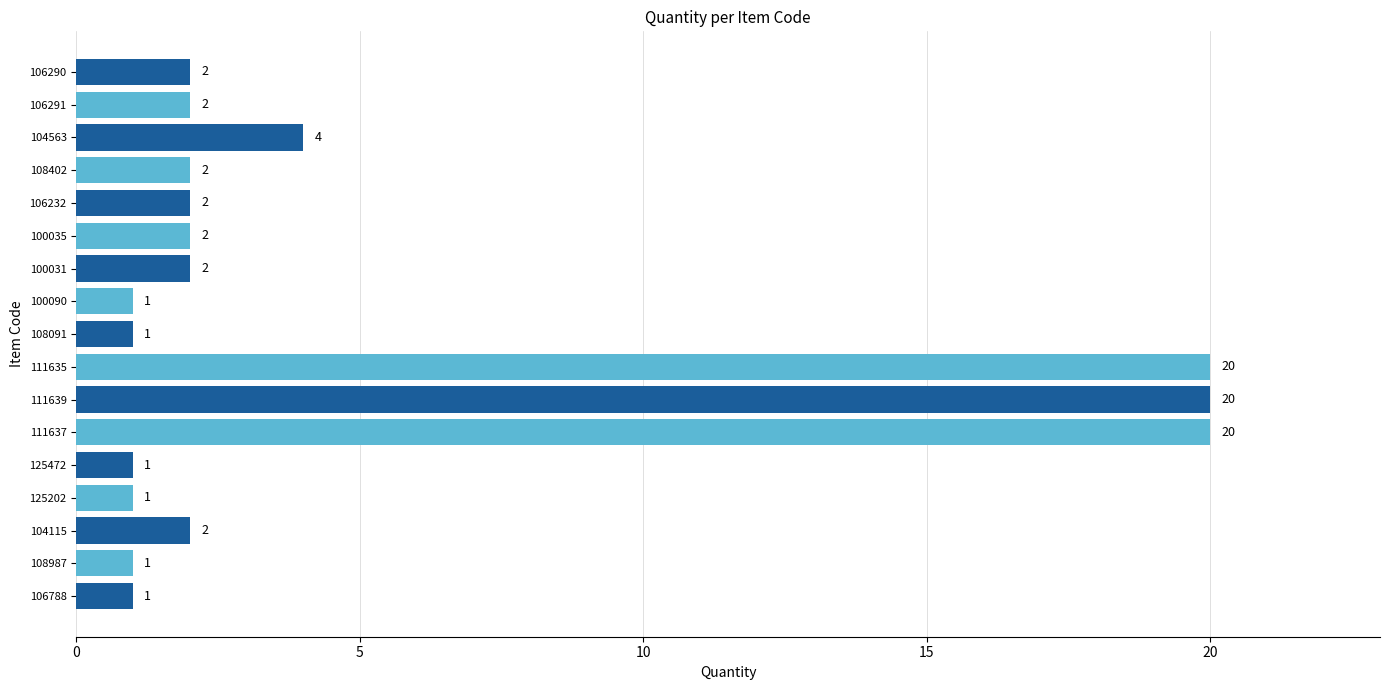

What is the difference between the values at 111635 and 108987?

19